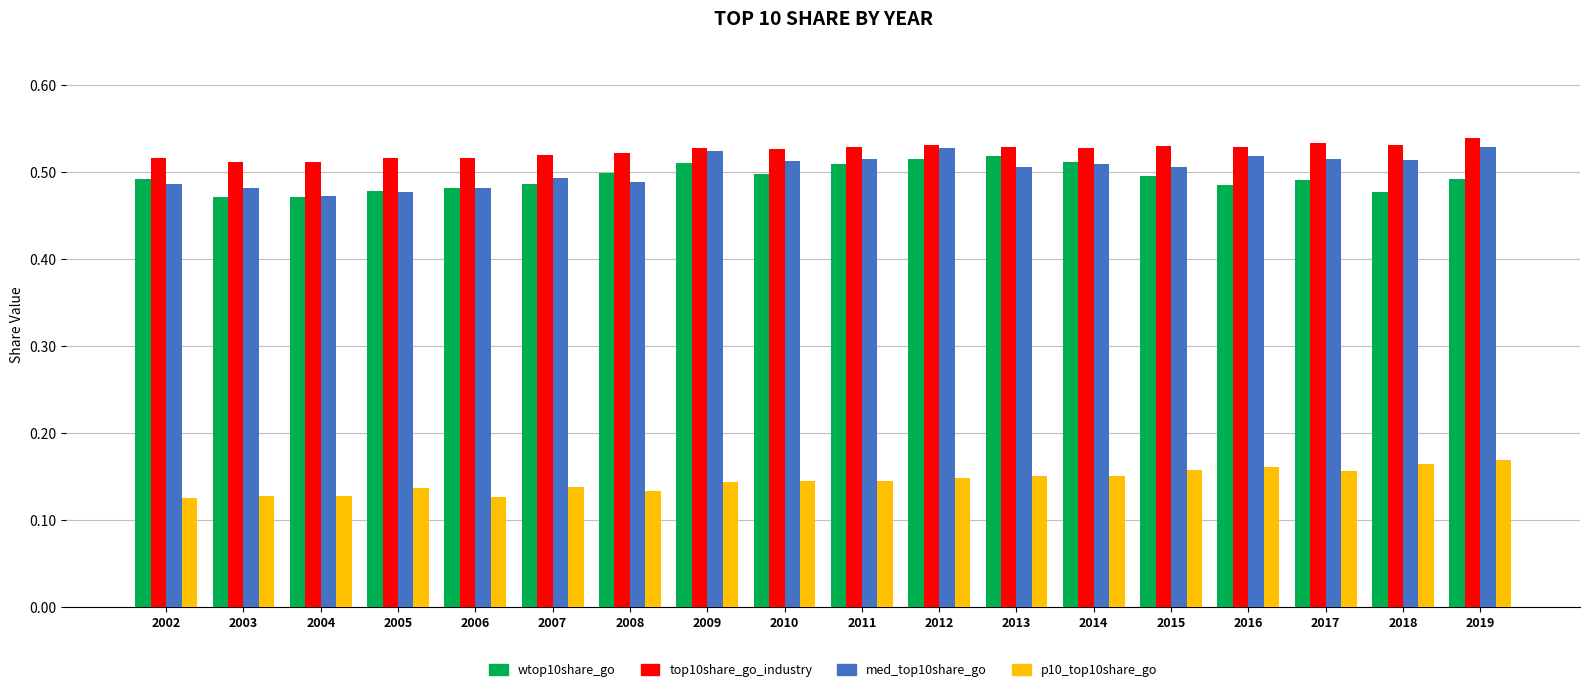

What is the total value across all series at 2017?

1.7